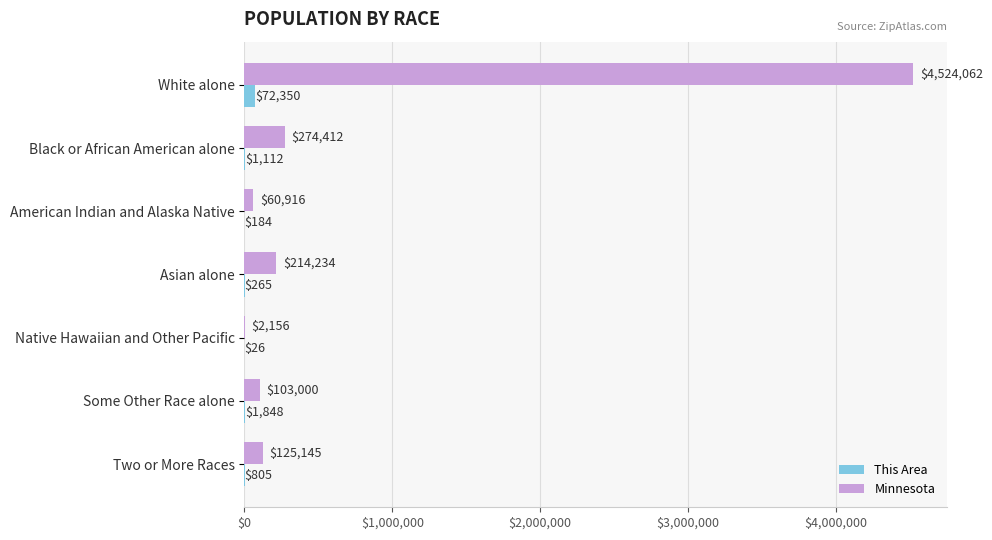

What is the highest value of the This Area series?

72350